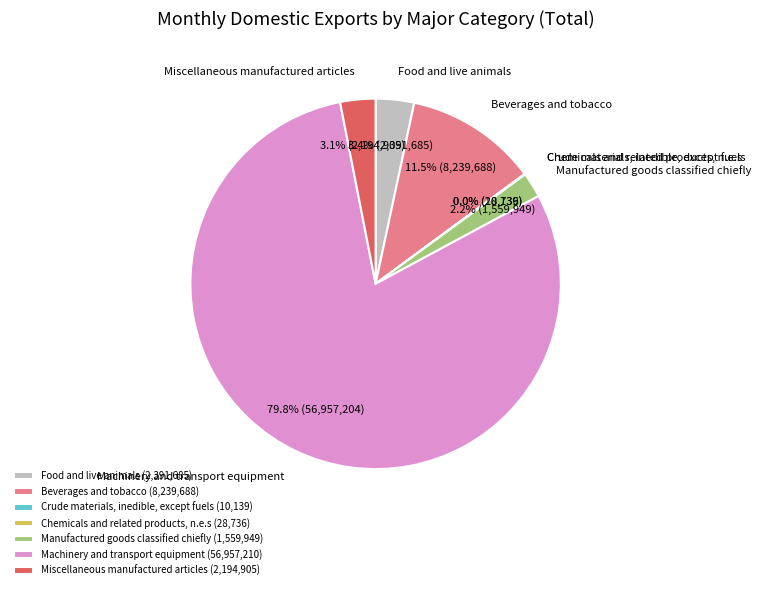

Which category accounts for the majority?

Machinery and transport equipment